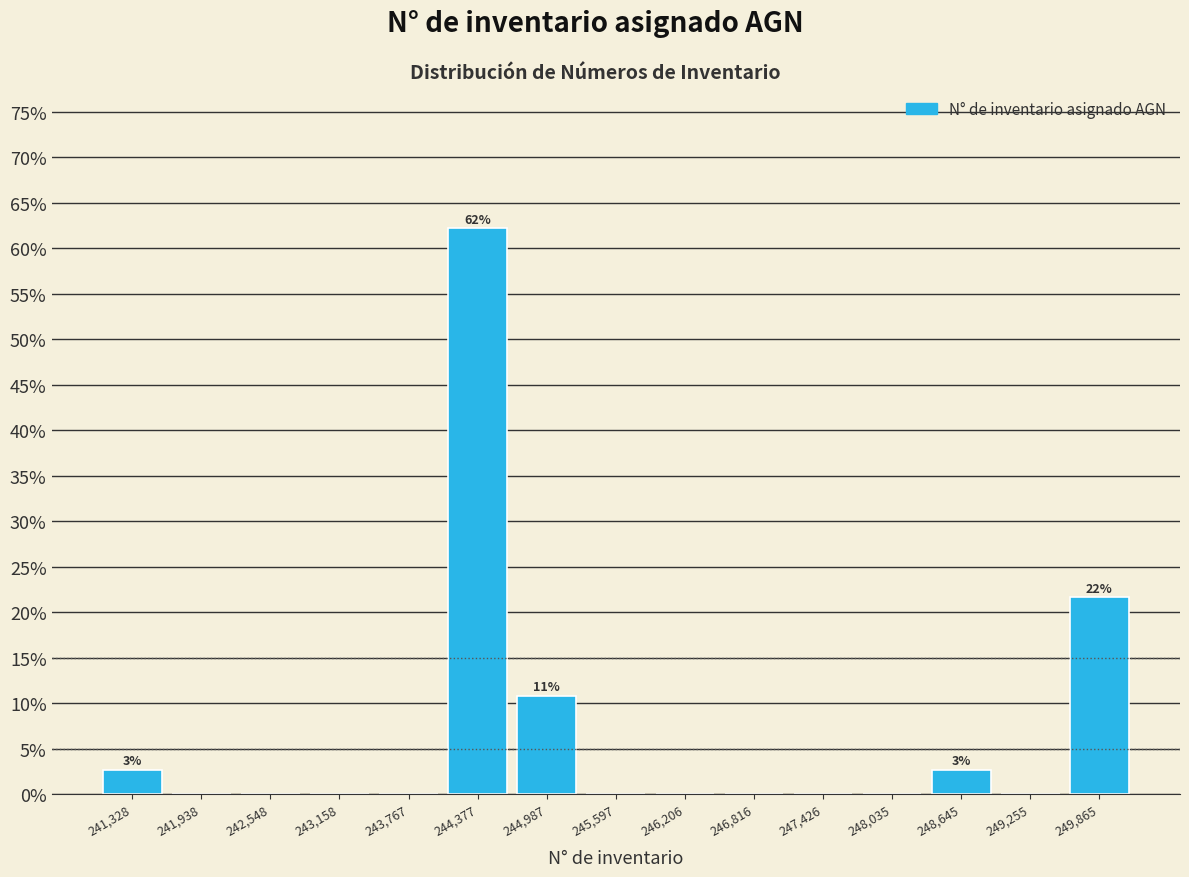

Over which range of the x-axis is the bar tallest?

244100 to 244700